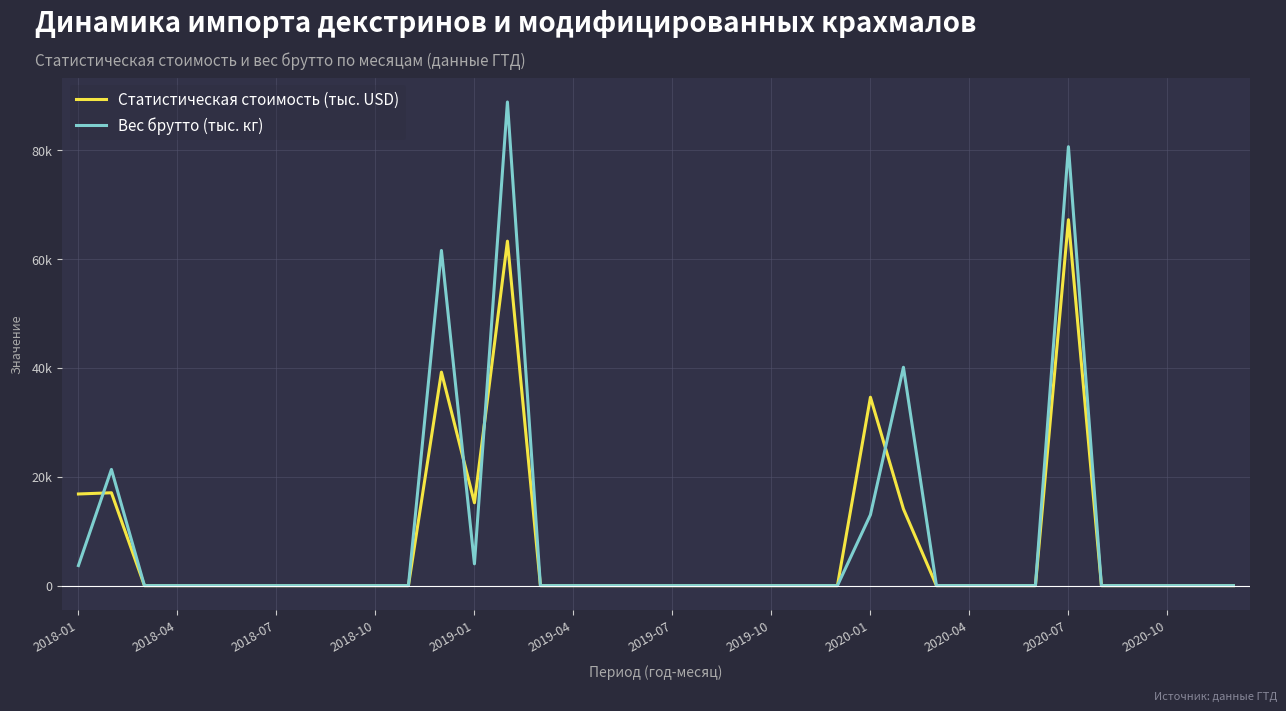

What are all the series names shown in the legend?

Статистическая стоимость (тыс. USD), Вес брутто (тыс. кг)